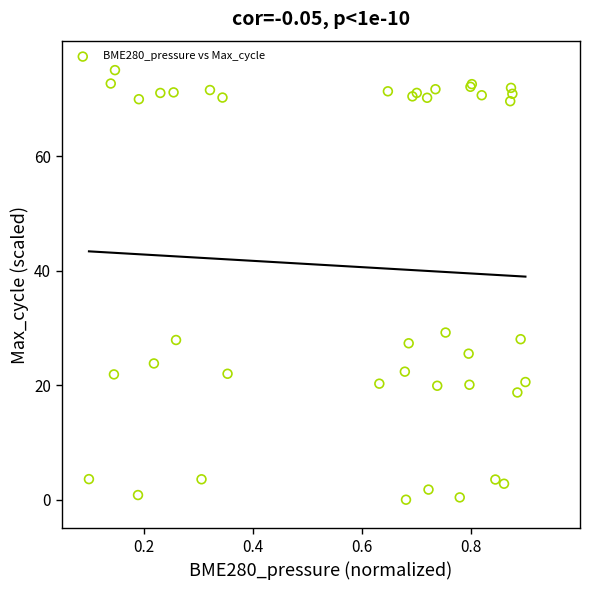

What Y value in the scatter plot is closest to 37?

29.2